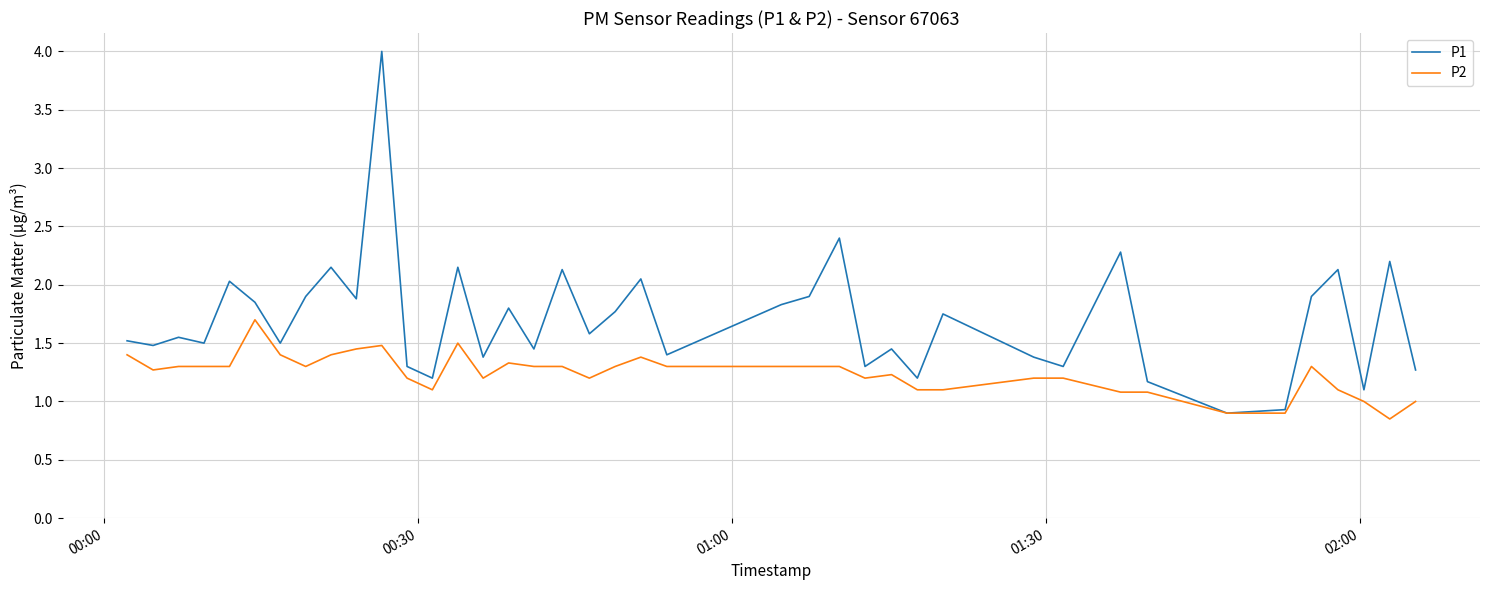

Which series has the widest spread of values?

P1